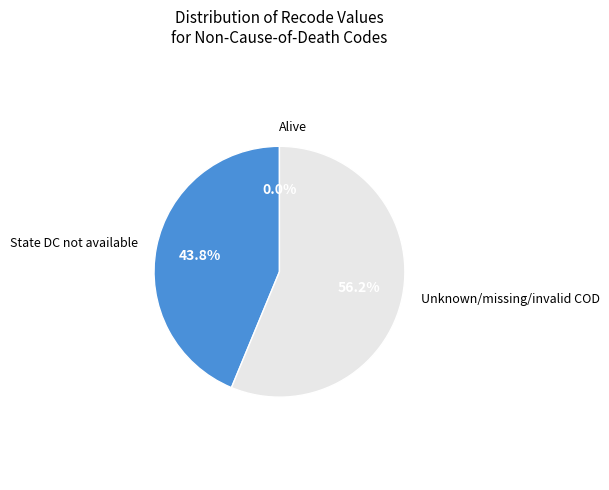

What percentage is the State DC not available slice, to the nearest percent?

44%